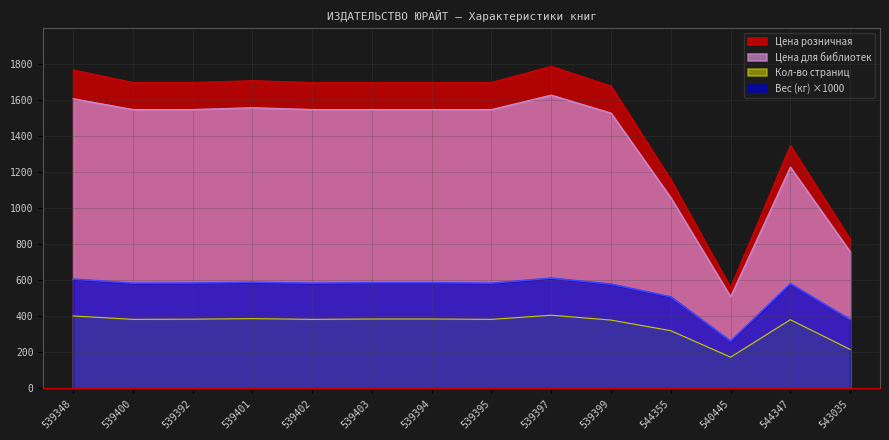

What are all the series names shown in the legend?

Цена розничная, Цена для библиотек, Кол-во страниц, Вес (кг) ×1000